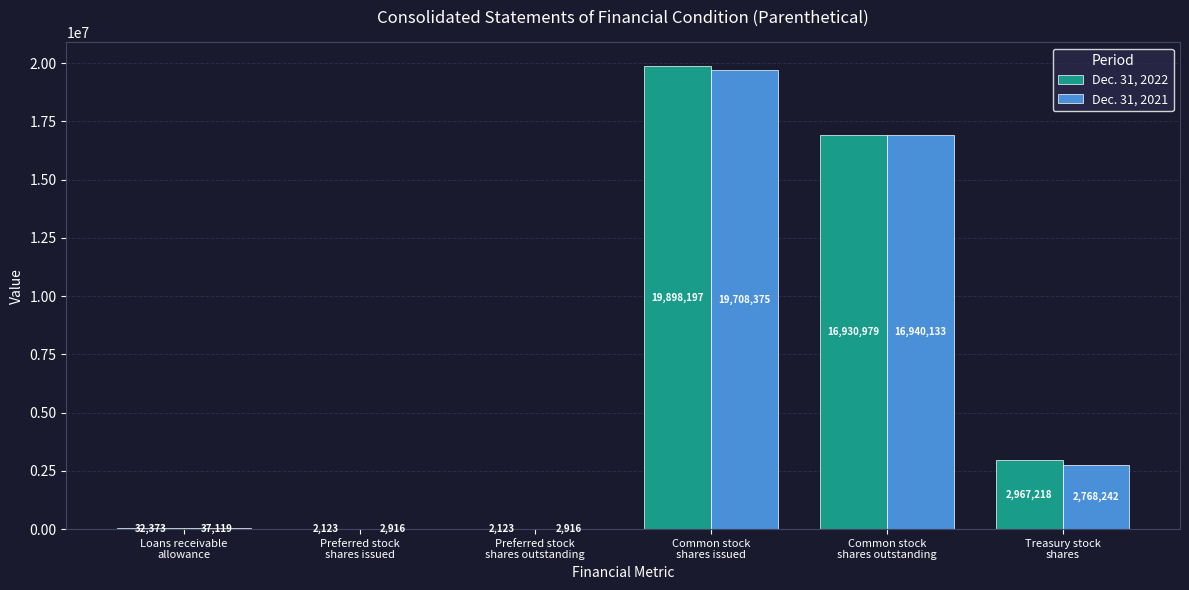

What is the sum of all Dec. 31, 2022 values?

39833013